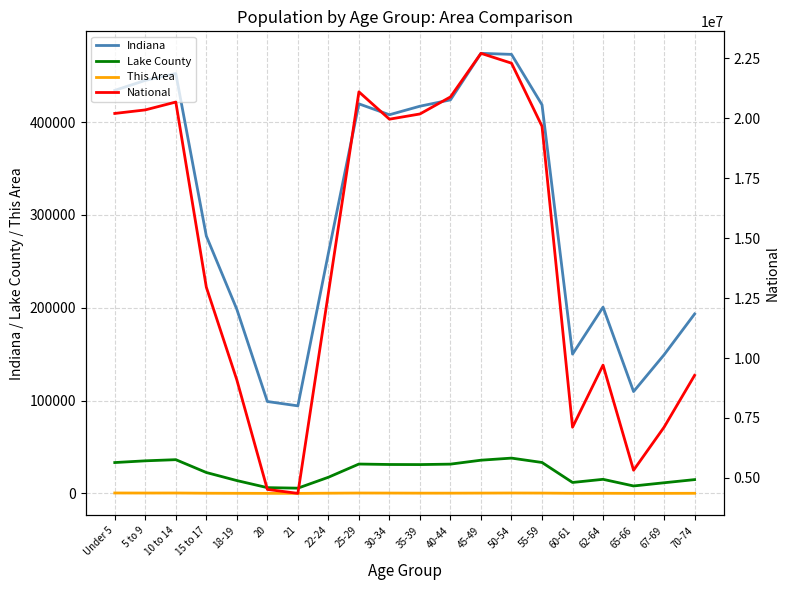

Reading left to right, extract all data points from this chart.

Indiana: Under 5=434075	5 to 9=444821	10 to 14=452171	15 to 17=277231	18-19=198284	20=98994	21=94313	22-24=258719	25-29=419530	30-34=407815	35-39=417011	40-44=423819	45-49=473946	50-54=472822	55-59=418515	60-61=150022	62-64=200606	65-66=109710	67-69=149347	70-74=193278
Lake County: Under 5=33258	5 to 9=35119	10 to 14=36356	15 to 17=22540	18-19=13860	20=6242	21=5682	22-24=17422	25-29=31654	30-34=31169	35-39=31074	40-44=31556	45-49=35797	50-54=38044	55-59=33334	60-61=11827	62-64=15201	65-66=8045	67-69=11499	70-74=14887
This Area: Under 5=490	5 to 9=427	10 to 14=455	15 to 17=226	18-19=150	20=85	21=71	22-24=262	25-29=436	30-34=395	35-39=308	40-44=300	45-49=370	50-54=455	55-59=384	60-61=151	62-64=175	65-66=85	67-69=103	70-74=156
National: Under 5=20201362	5 to 9=20348657	10 to 14=20677194	15 to 17=12954254	18-19=9086089	20=4519129	21=4354294	22-24=12712576	25-29=21101849	30-34=19962099	35-39=20179642	40-44=20890964	45-49=22708591	50-54=22298125	55-59=19664805	60-61=7113727	62-64=9704197	65-66=5319902	67-69=7115361	70-74=9278166